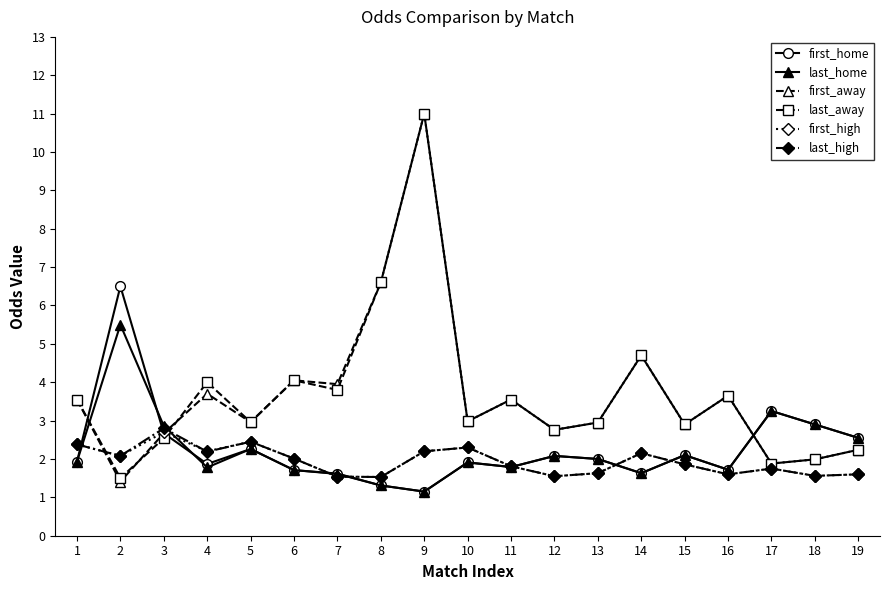

Which category has the highest value across all series?

9